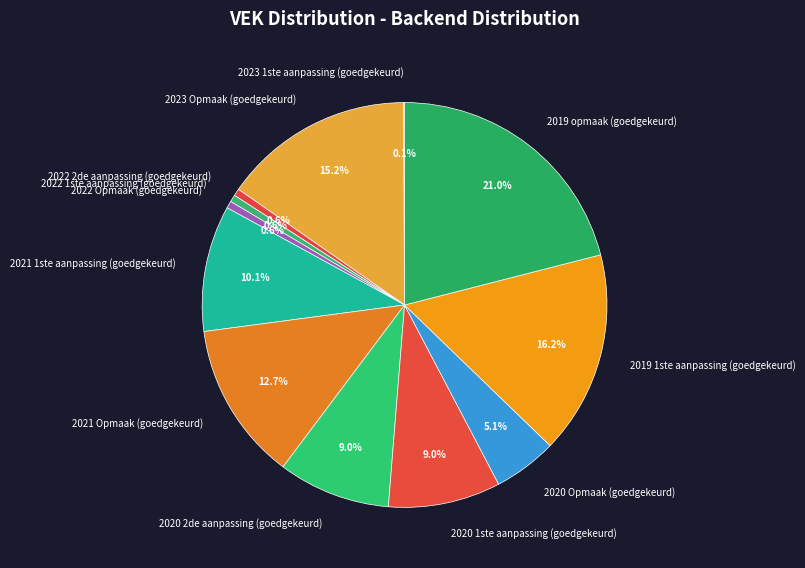

To the nearest percent, what is the difference between the 2021 1ste aanpassing (goedgekeurd) and 2019 opmaak (goedgekeurd) slice percentages?

11%